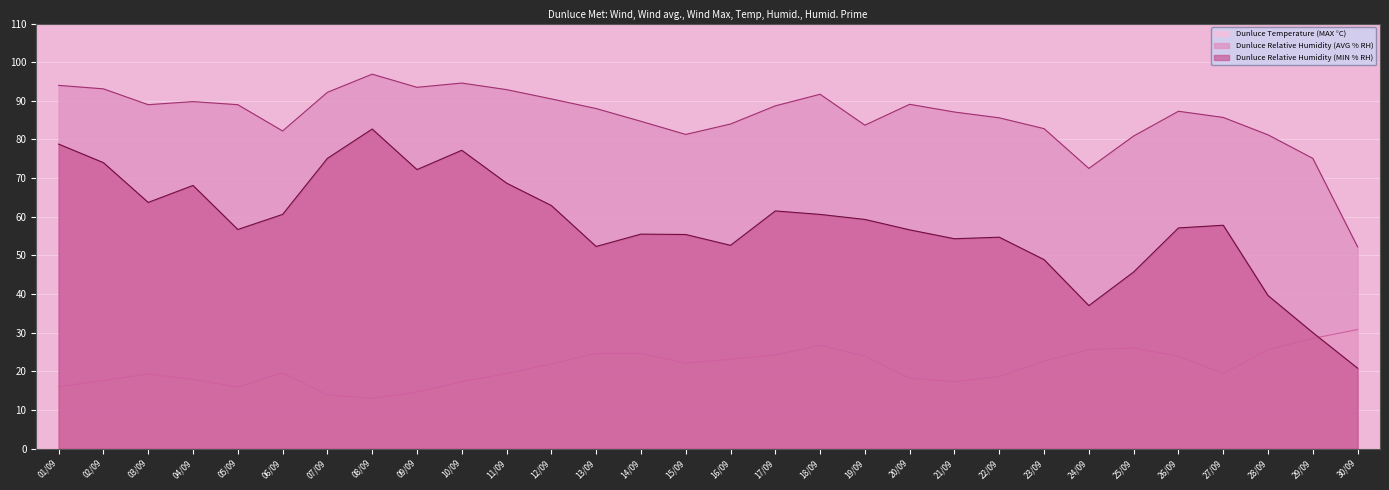

What is the value of the Dunluce Relative Humidity (AVG % RH) point at the 27th from the left?

85.7